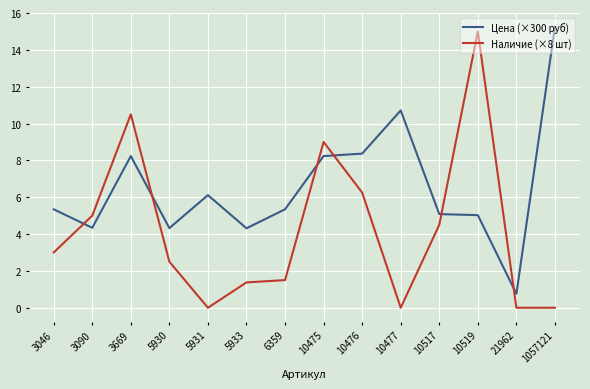

At which label does Цена (×300 руб) first exceed 5?

3046